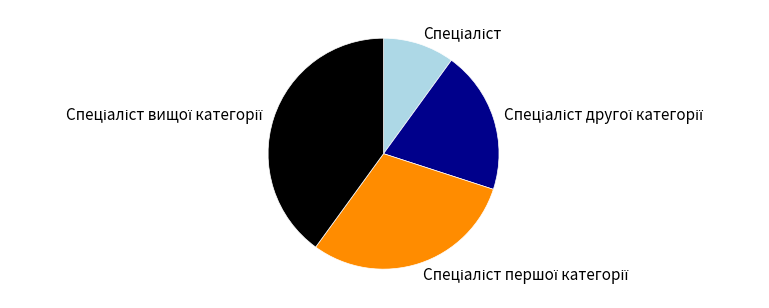

Is there a majority slice in this chart?

No